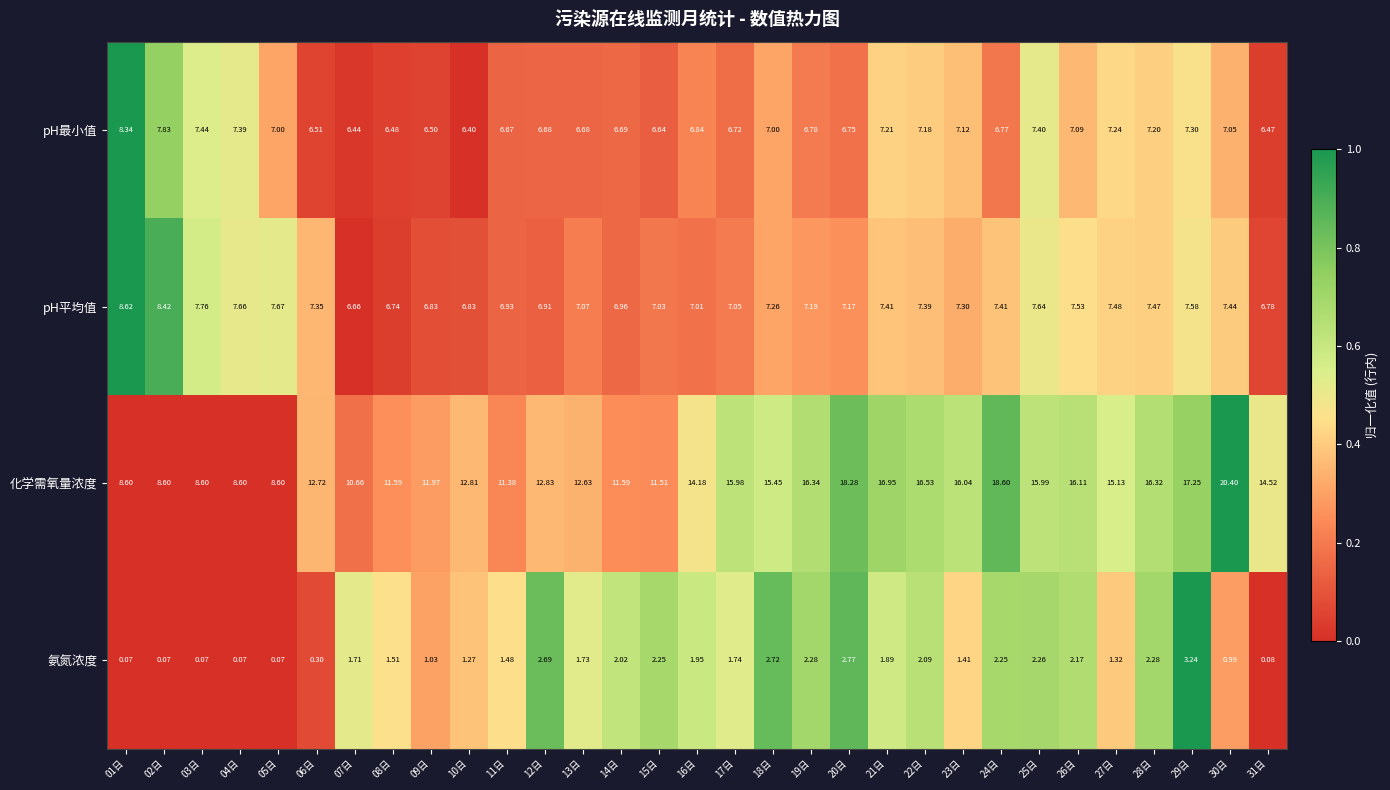

Which series changed the most between 14日 and 24日?

化学需氧量浓度